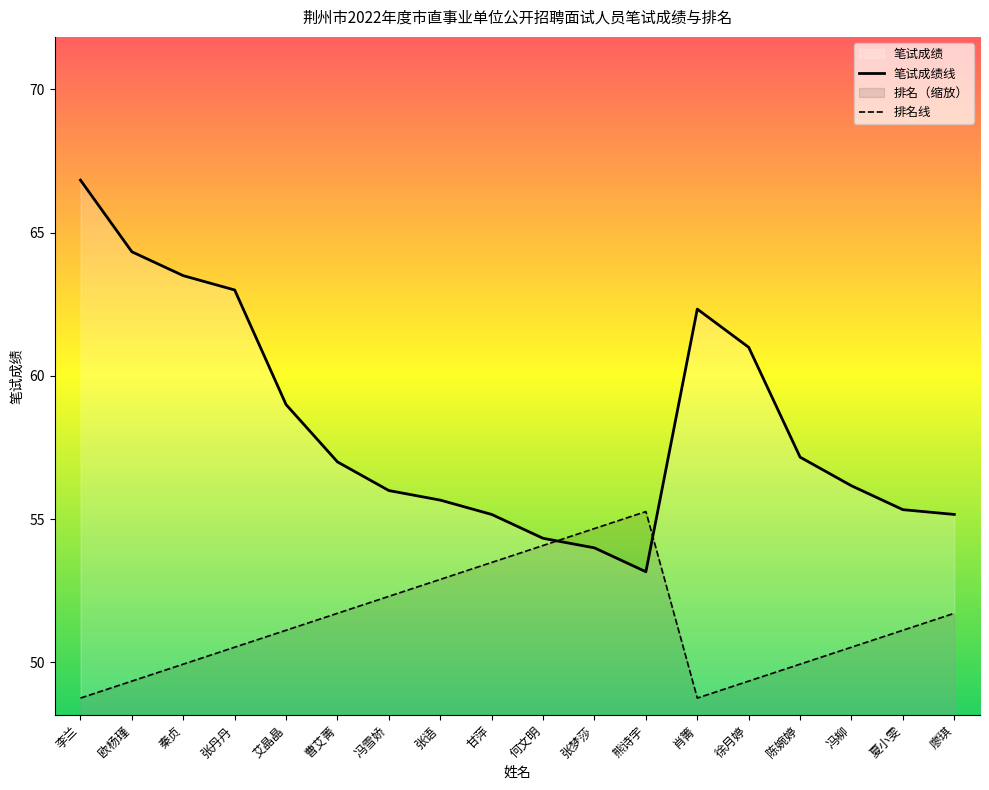

How many data points in 笔试成绩线 are less than 57?

9